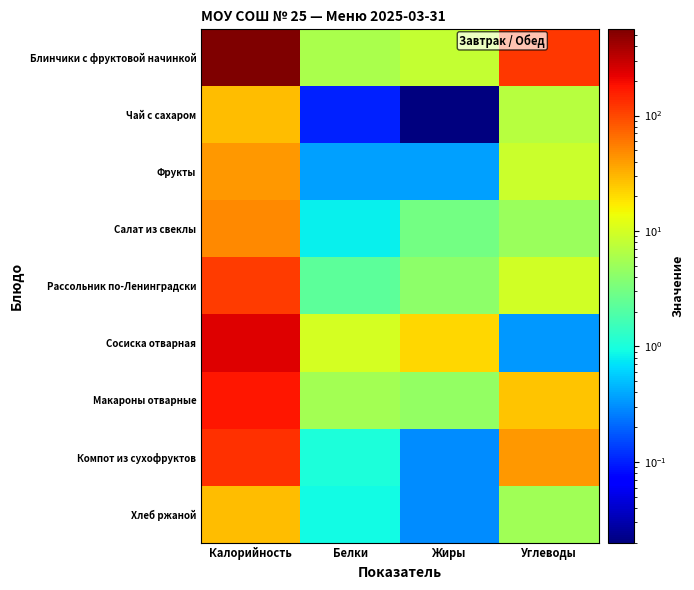

Which category has the lowest value across all series?

Жиры